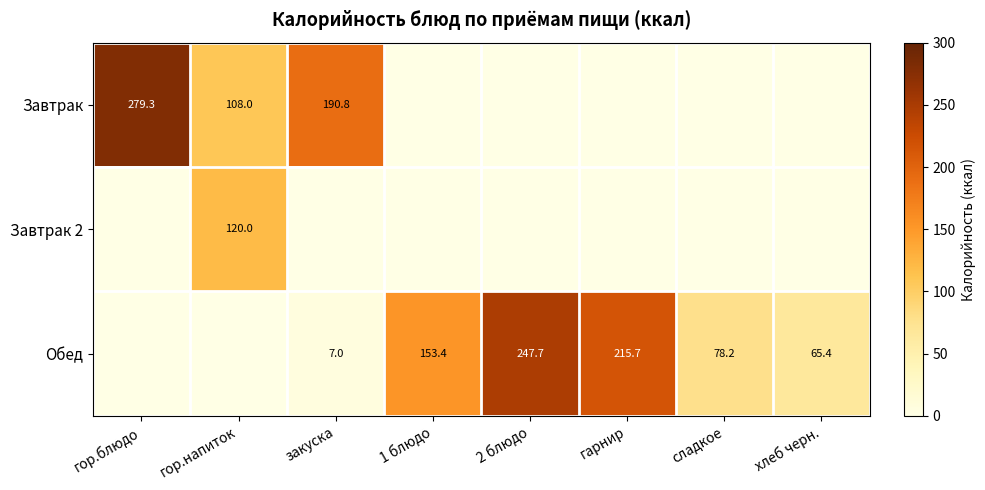

What is the total value across all series at хлеб черн.?

65.4